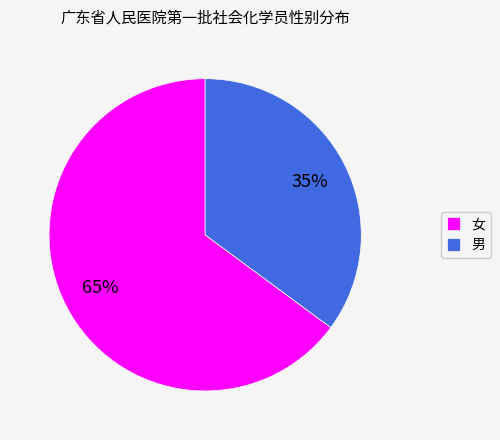

Which category has the smallest portion of the pie?

男